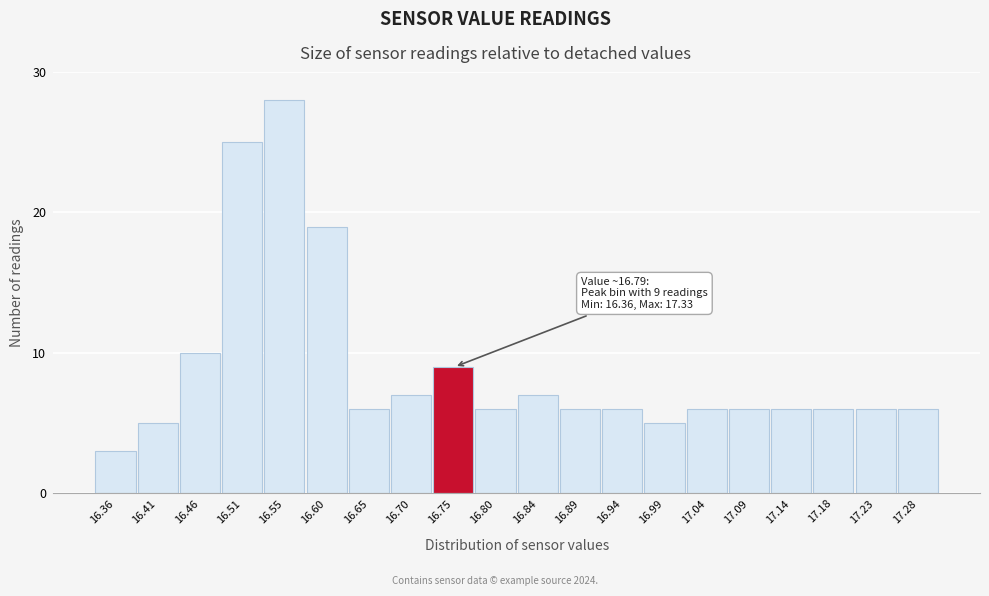

Reading left to right, extract all data points from this chart.

3	5	10	25	28	19	6	7	9	6	7	6	6	5	6	6	6	6	6	6